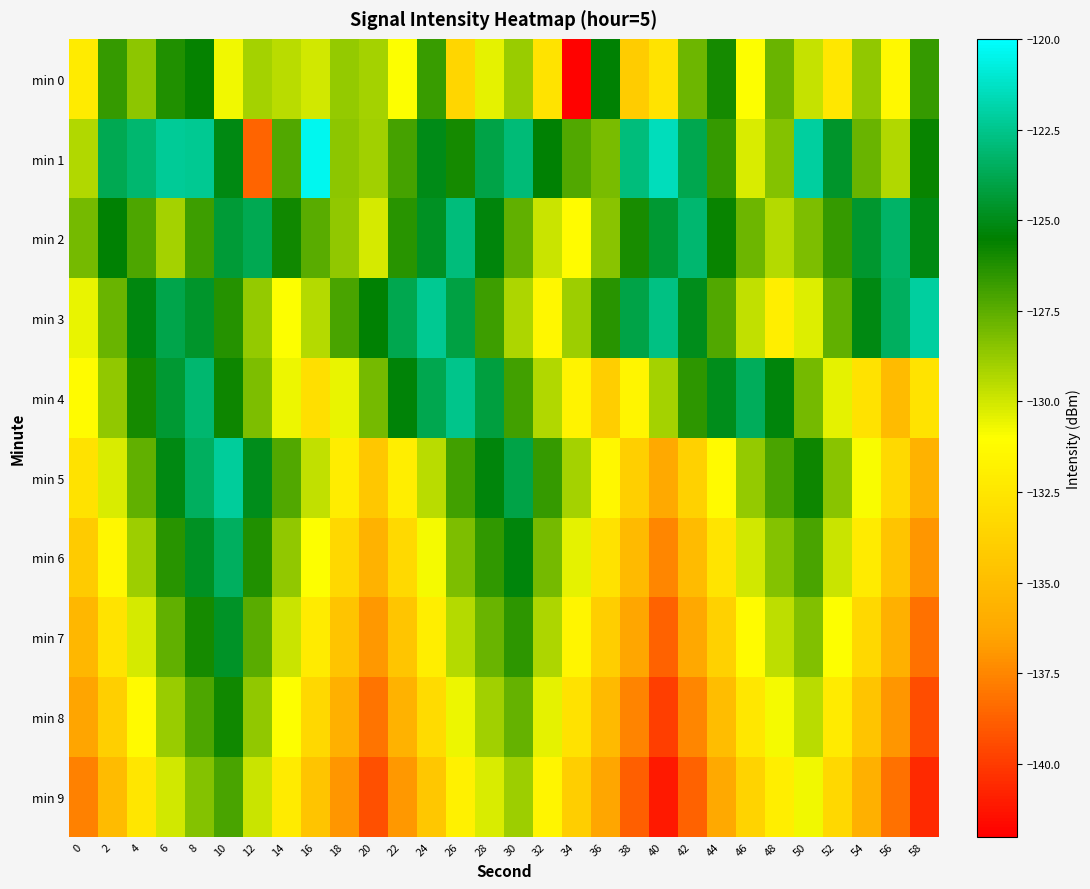

What is the minimum value shown in the chart?

-141.9